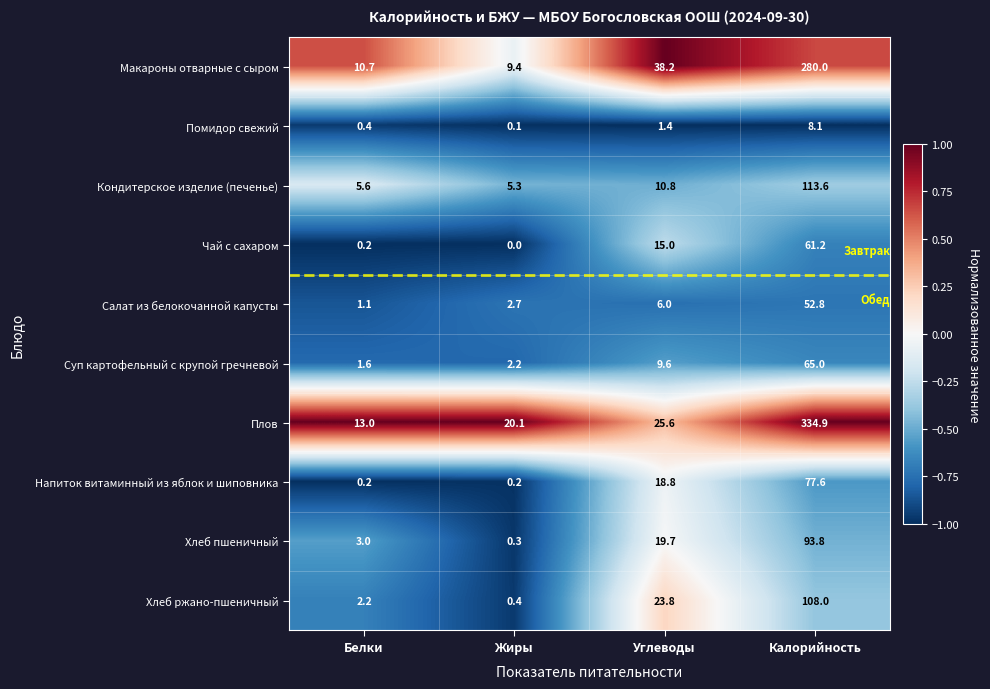

True or false: Салат из белокочанной капусты has a value of 52.8 at Калорийность.

True